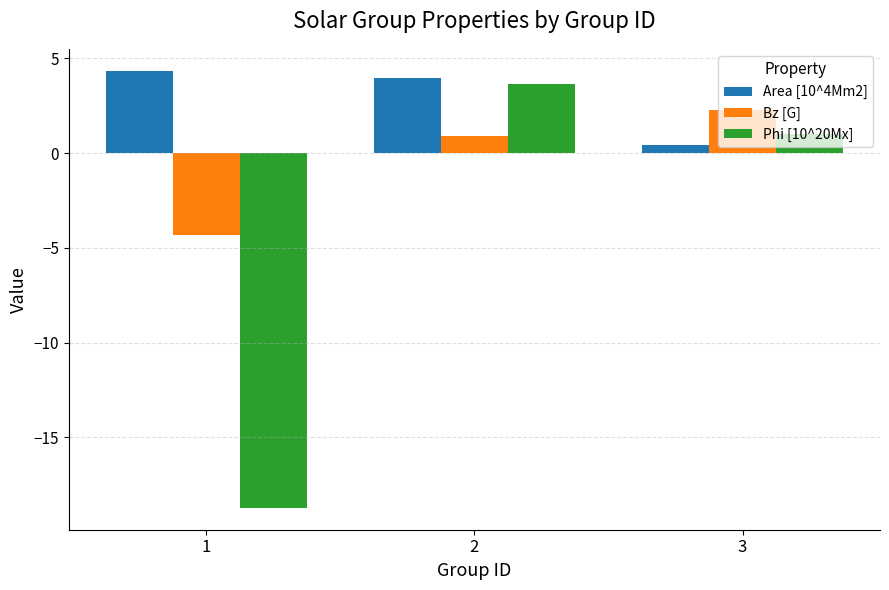

The value of Phi [10^20Mx] at 2 is 5.4. True or false?

False